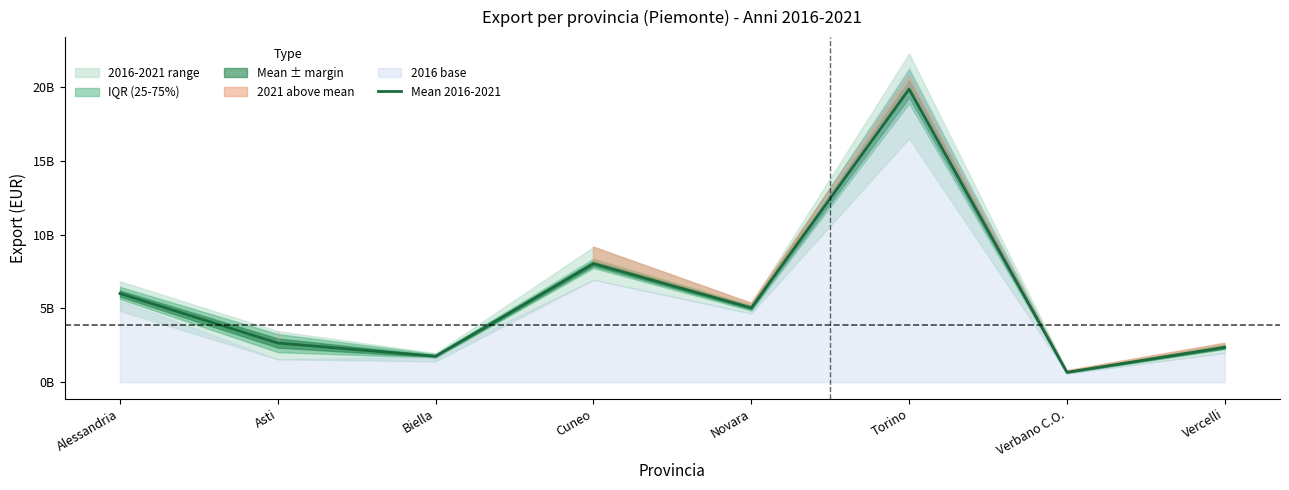

What is the smallest value displayed?

673920017.0